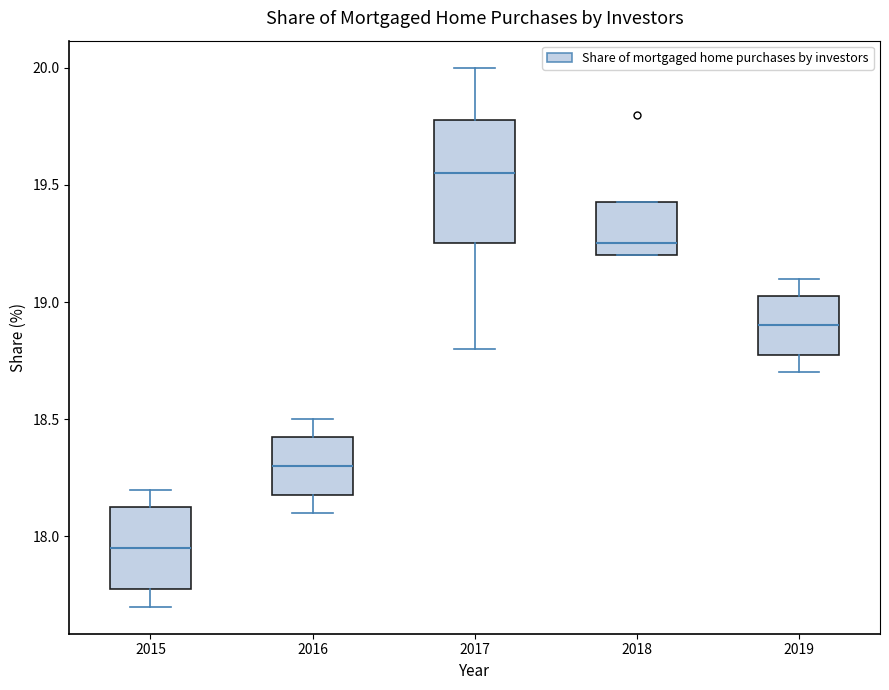

Which box has the lowest median line?

2015